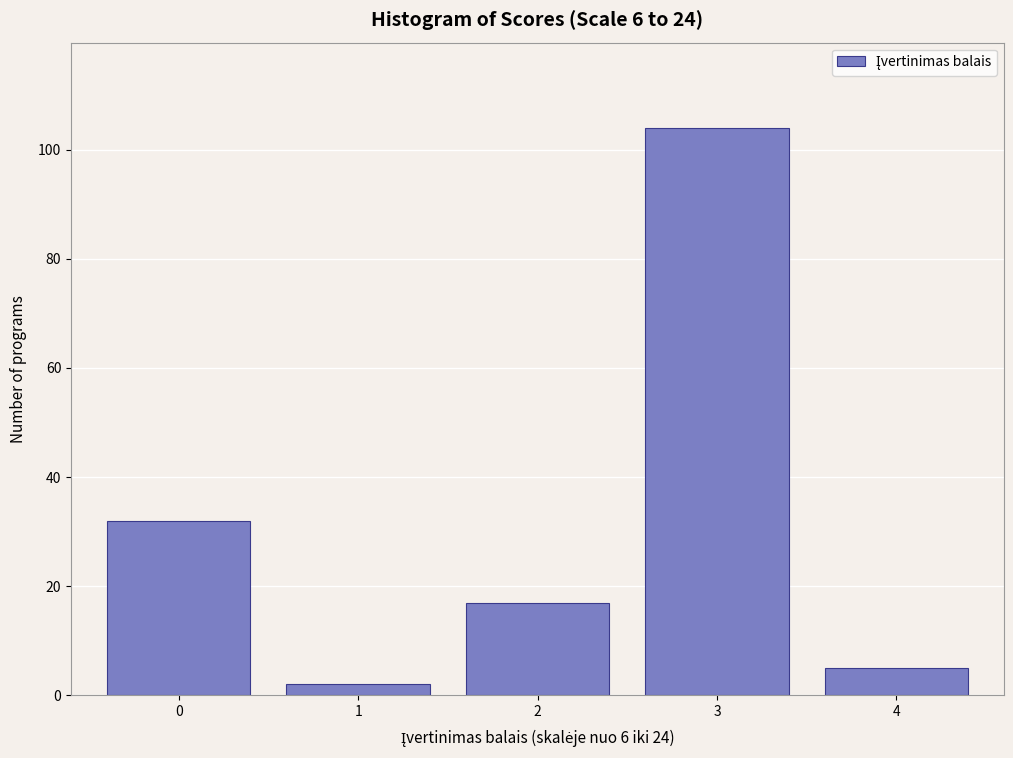

Reading right to left, transcribe all the data shown in this chart.

5	104	17	2	32